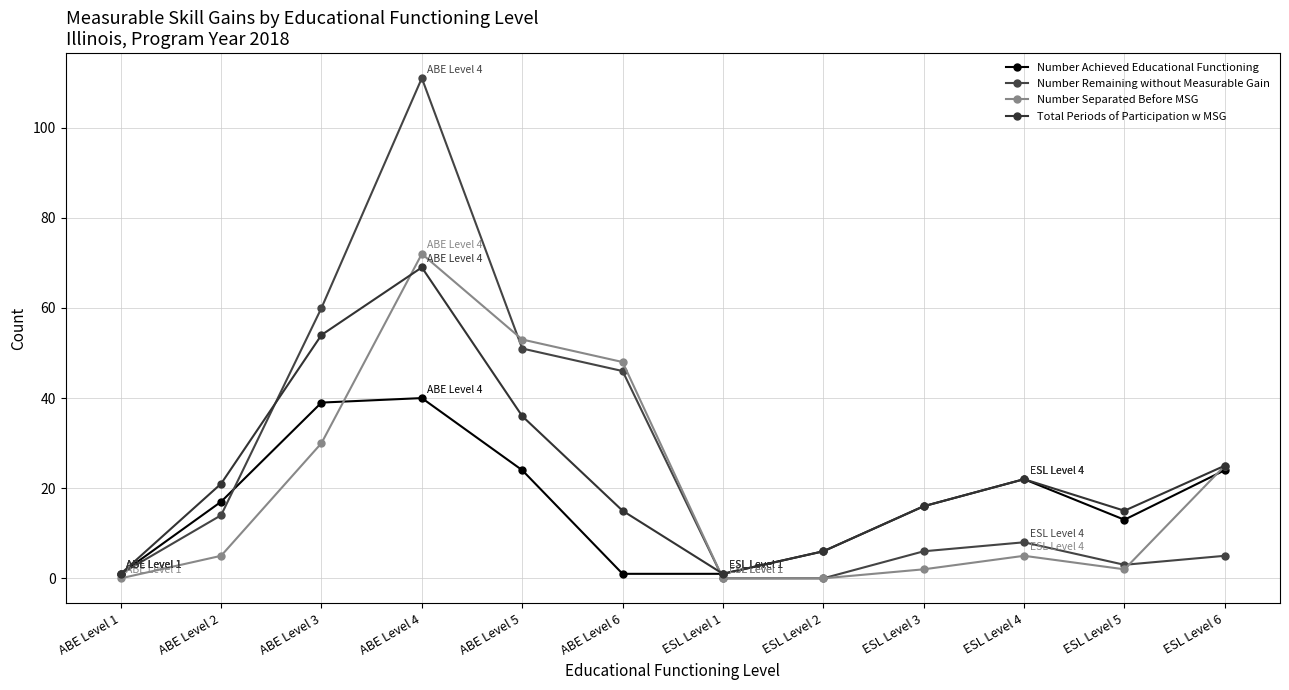

What is the difference between the maximum and second lowest values in the Total Periods of Participation w MSG series?

68